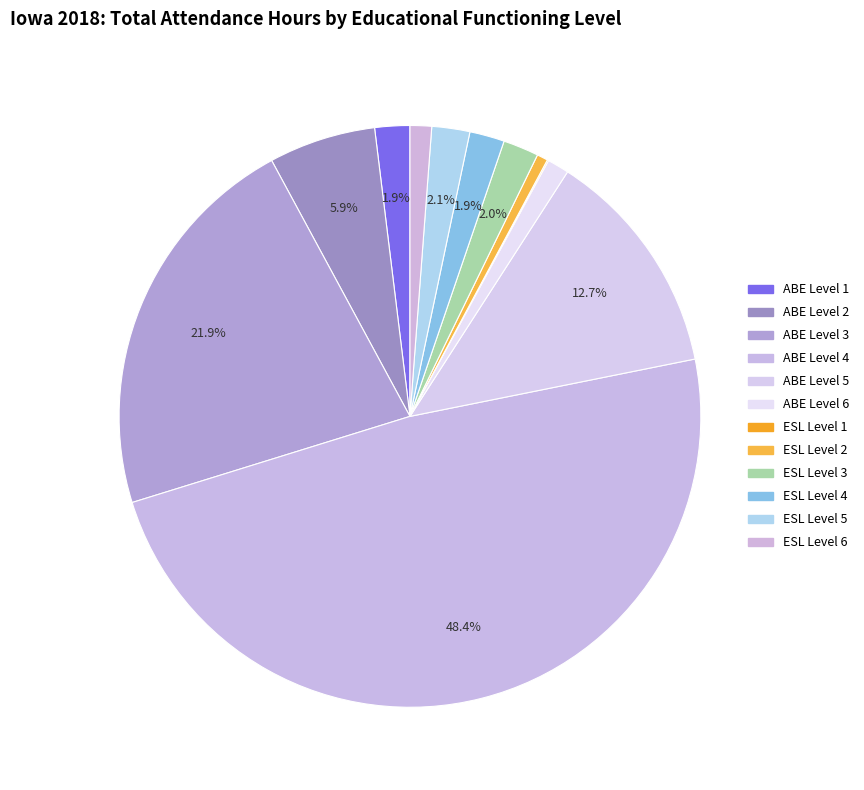

How many slices are in this pie chart?

12